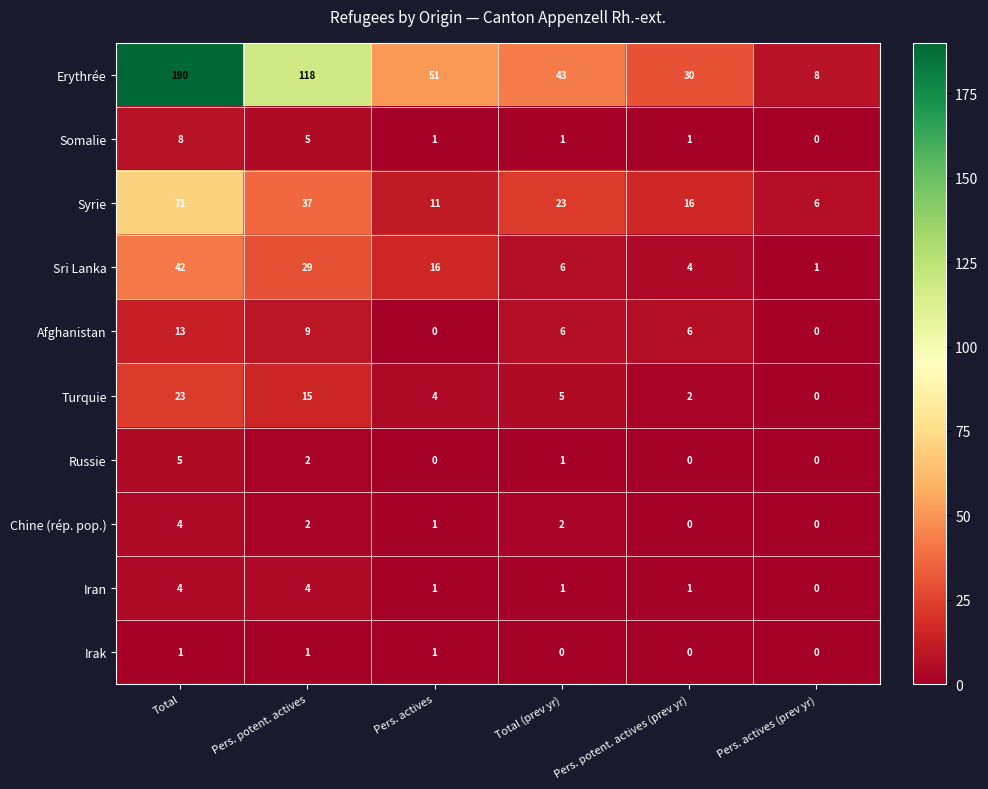

What is the difference between the maximum and minimum values in the Chine (rép. pop.) series?

4